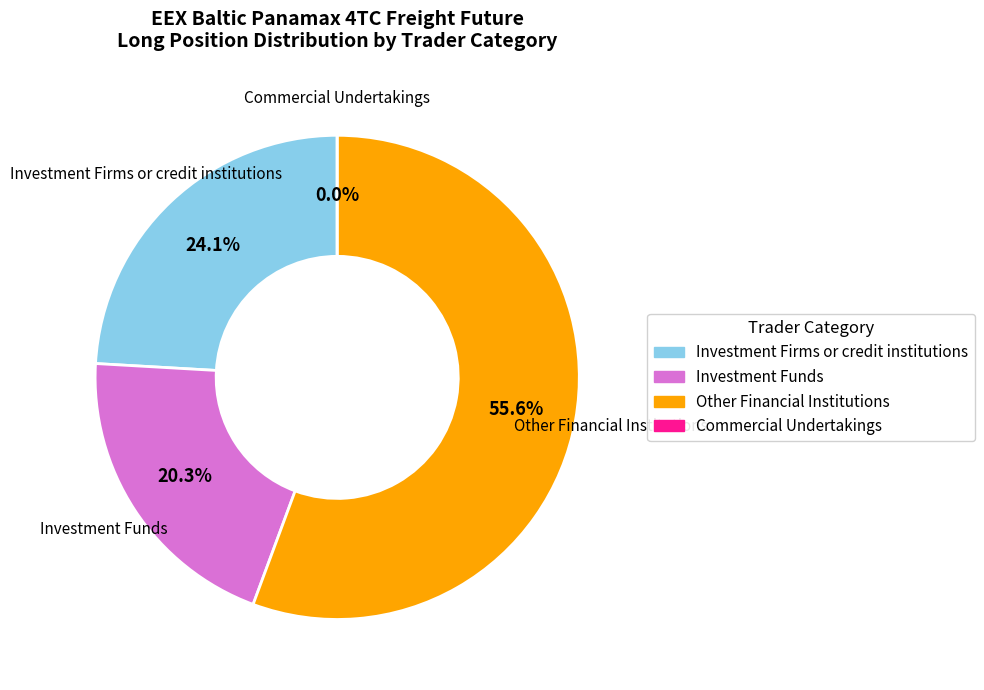

Between Commercial Undertakings (Long) and Other Financial Institutions (Long), which is larger?

Other Financial Institutions (Long)